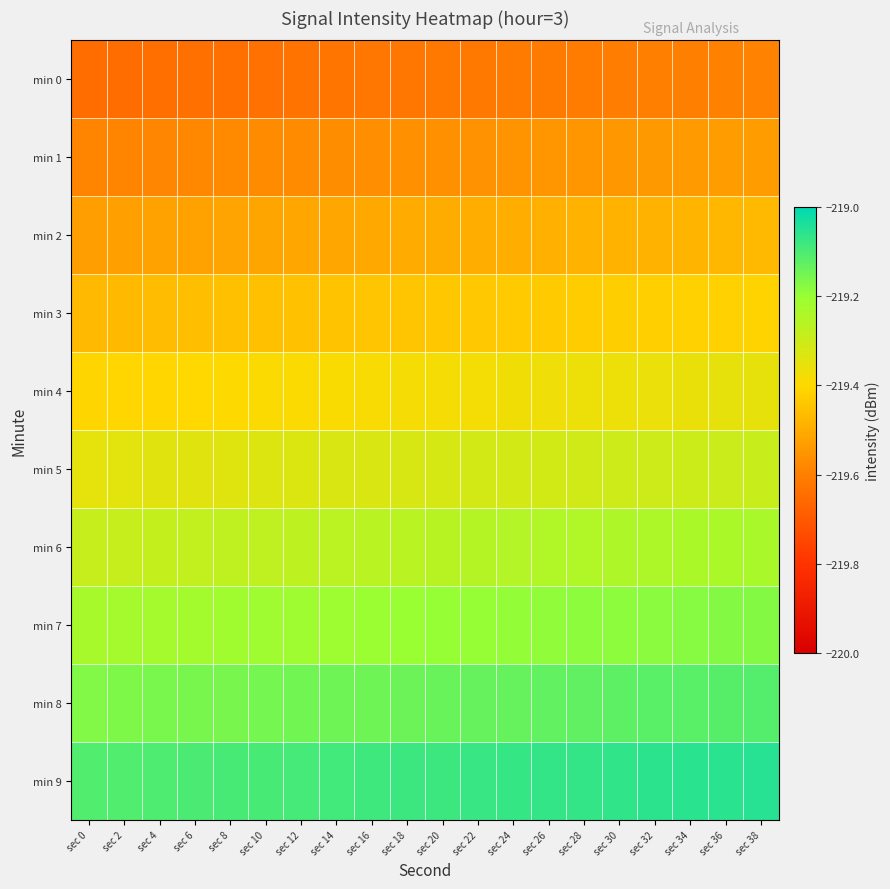

Reading left to right, extract all data points from this chart.

min 0: sec 0=-219.6	sec 2=-219.6	sec 4=-219.6	sec 6=-219.6	sec 8=-219.6	sec 10=-219.6	sec 12=-219.6	sec 14=-219.6	sec 16=-219.6	sec 18=-219.6	sec 20=-219.6	sec 22=-219.6	sec 24=-219.6	sec 26=-219.6	sec 28=-219.6	sec 30=-219.6	sec 32=-219.6	sec 34=-219.6	sec 36=-219.6	sec 38=-219.6
min 1: sec 0=-219.6	sec 2=-219.6	sec 4=-219.6	sec 6=-219.6	sec 8=-219.6	sec 10=-219.6	sec 12=-219.6	sec 14=-219.6	sec 16=-219.6	sec 18=-219.6	sec 20=-219.6	sec 22=-219.6	sec 24=-219.6	sec 26=-219.5	sec 28=-219.5	sec 30=-219.5	sec 32=-219.5	sec 34=-219.5	sec 36=-219.5	sec 38=-219.5
min 2: sec 0=-219.5	sec 2=-219.5	sec 4=-219.5	sec 6=-219.5	sec 8=-219.5	sec 10=-219.5	sec 12=-219.5	sec 14=-219.5	sec 16=-219.5	sec 18=-219.5	sec 20=-219.5	sec 22=-219.5	sec 24=-219.5	sec 26=-219.5	sec 28=-219.5	sec 30=-219.5	sec 32=-219.5	sec 34=-219.5	sec 36=-219.5	sec 38=-219.5
min 3: sec 0=-219.5	sec 2=-219.5	sec 4=-219.5	sec 6=-219.5	sec 8=-219.5	sec 10=-219.5	sec 12=-219.5	sec 14=-219.4	sec 16=-219.4	sec 18=-219.4	sec 20=-219.4	sec 22=-219.4	sec 24=-219.4	sec 26=-219.4	sec 28=-219.4	sec 30=-219.4	sec 32=-219.4	sec 34=-219.4	sec 36=-219.4	sec 38=-219.4
min 4: sec 0=-219.4	sec 2=-219.4	sec 4=-219.4	sec 6=-219.4	sec 8=-219.4	sec 10=-219.4	sec 12=-219.4	sec 14=-219.4	sec 16=-219.4	sec 18=-219.4	sec 20=-219.4	sec 22=-219.4	sec 24=-219.4	sec 26=-219.4	sec 28=-219.4	sec 30=-219.4	sec 32=-219.4	sec 34=-219.4	sec 36=-219.4	sec 38=-219.4
min 5: sec 0=-219.3	sec 2=-219.3	sec 4=-219.3	sec 6=-219.3	sec 8=-219.3	sec 10=-219.3	sec 12=-219.3	sec 14=-219.3	sec 16=-219.3	sec 18=-219.3	sec 20=-219.3	sec 22=-219.3	sec 24=-219.3	sec 26=-219.3	sec 28=-219.3	sec 30=-219.3	sec 32=-219.3	sec 34=-219.3	sec 36=-219.3	sec 38=-219.3
min 6: sec 0=-219.3	sec 2=-219.3	sec 4=-219.3	sec 6=-219.3	sec 8=-219.3	sec 10=-219.3	sec 12=-219.3	sec 14=-219.3	sec 16=-219.3	sec 18=-219.3	sec 20=-219.3	sec 22=-219.3	sec 24=-219.3	sec 26=-219.2	sec 28=-219.2	sec 30=-219.2	sec 32=-219.2	sec 34=-219.2	sec 36=-219.2	sec 38=-219.2
min 7: sec 0=-219.2	sec 2=-219.2	sec 4=-219.2	sec 6=-219.2	sec 8=-219.2	sec 10=-219.2	sec 12=-219.2	sec 14=-219.2	sec 16=-219.2	sec 18=-219.2	sec 20=-219.2	sec 22=-219.2	sec 24=-219.2	sec 26=-219.2	sec 28=-219.2	sec 30=-219.2	sec 32=-219.2	sec 34=-219.2	sec 36=-219.2	sec 38=-219.2
min 8: sec 0=-219.2	sec 2=-219.2	sec 4=-219.2	sec 6=-219.2	sec 8=-219.2	sec 10=-219.2	sec 12=-219.2	sec 14=-219.1	sec 16=-219.1	sec 18=-219.1	sec 20=-219.1	sec 22=-219.1	sec 24=-219.1	sec 26=-219.1	sec 28=-219.1	sec 30=-219.1	sec 32=-219.1	sec 34=-219.1	sec 36=-219.1	sec 38=-219.1
min 9: sec 0=-219.1	sec 2=-219.1	sec 4=-219.1	sec 6=-219.1	sec 8=-219.1	sec 10=-219.1	sec 12=-219.1	sec 14=-219.1	sec 16=-219.1	sec 18=-219.1	sec 20=-219.1	sec 22=-219.1	sec 24=-219.1	sec 26=-219.1	sec 28=-219.1	sec 30=-219.1	sec 32=-219.1	sec 34=-219.1	sec 36=-219.1	sec 38=-219.1